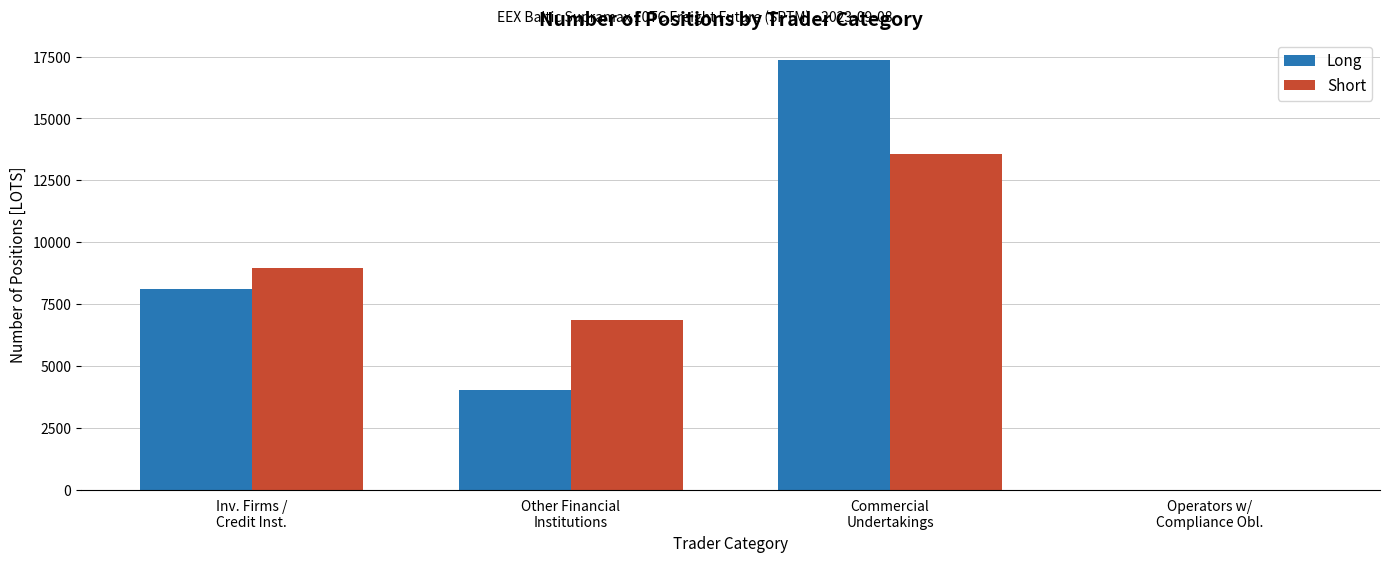

What is the greatest value displayed?

17341.1